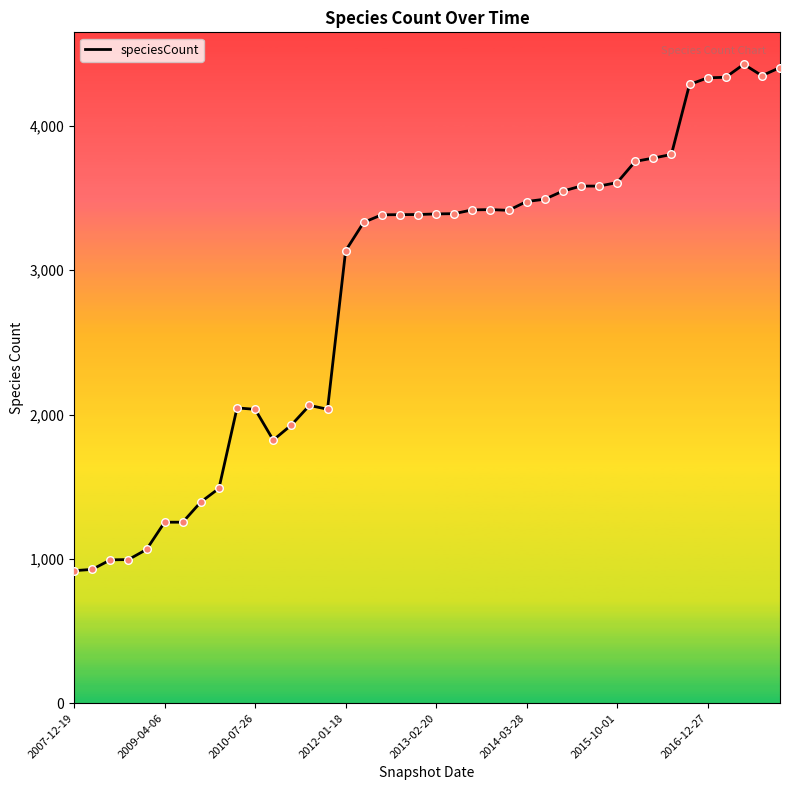

What is the difference between the maximum and minimum values?

3509